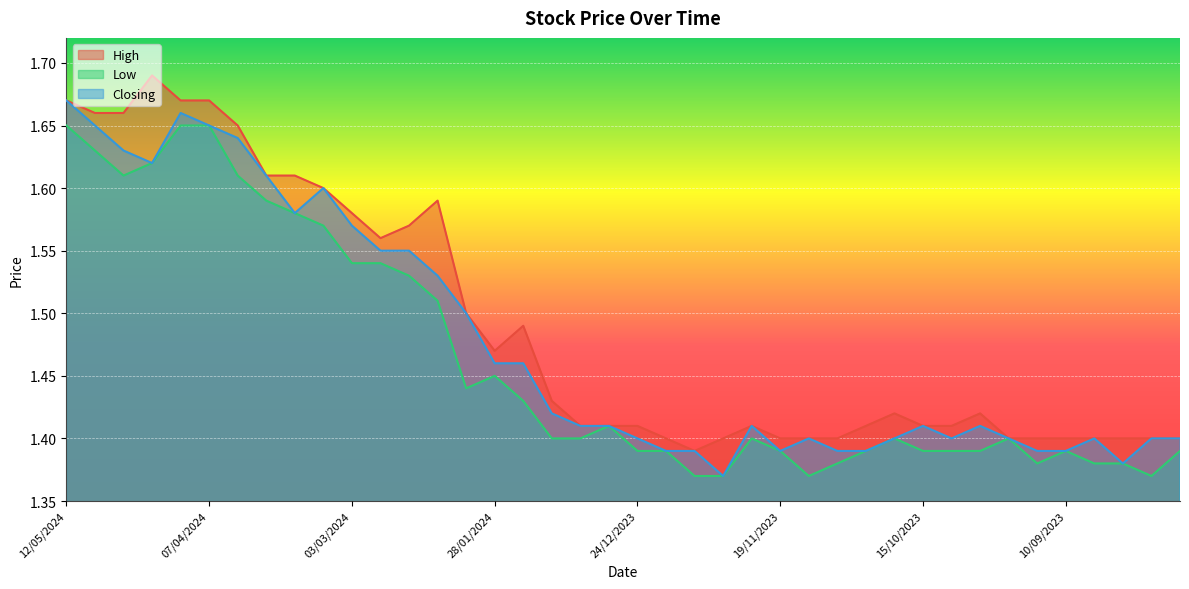

In Closing, how many points are higher than both neighbors (excluding endpoints)?

7